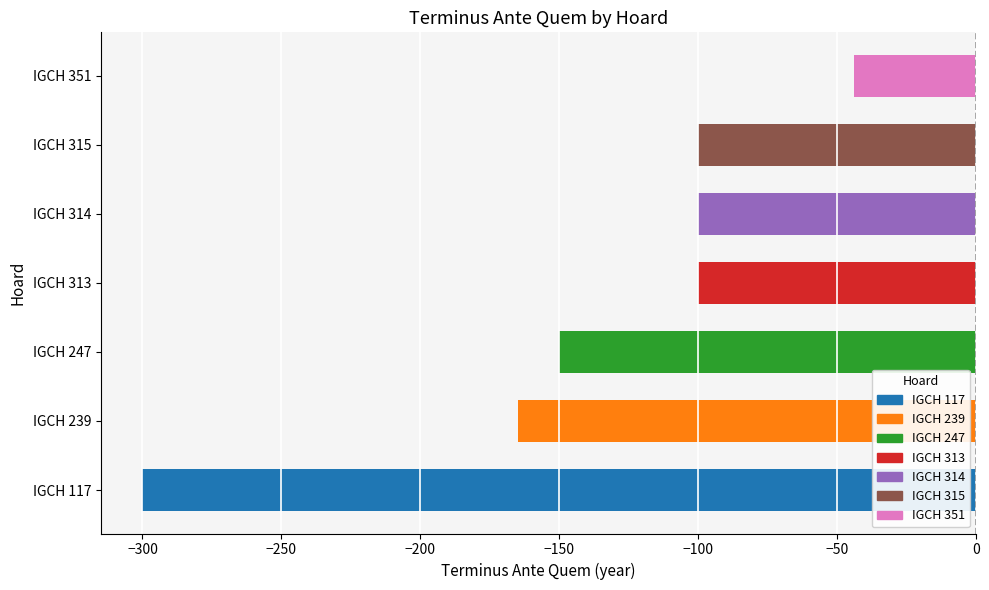

At which label is the value closest to -172?

IGCH 239